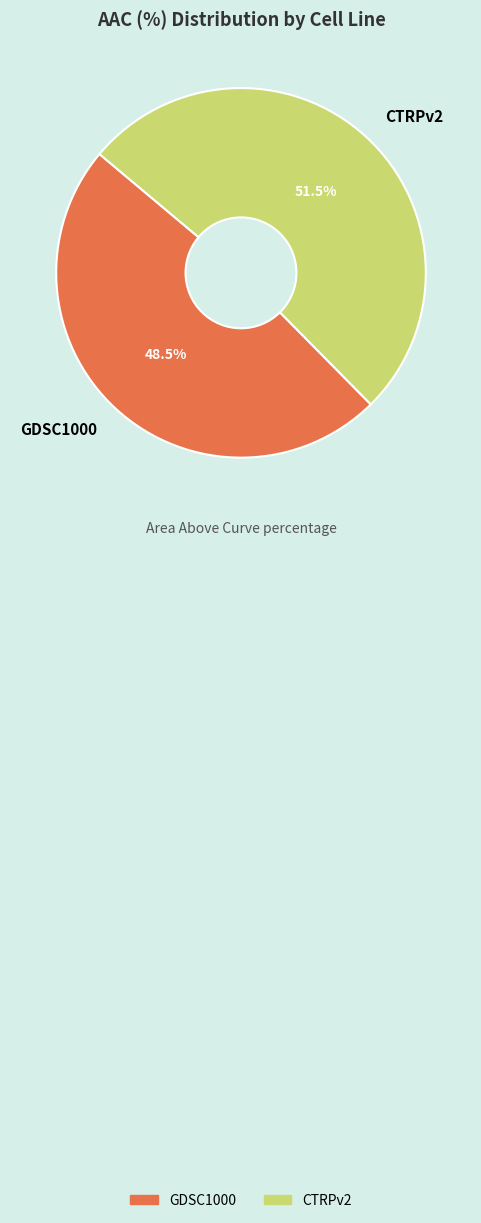

Which category has the smallest portion of the pie?

GDSC1000